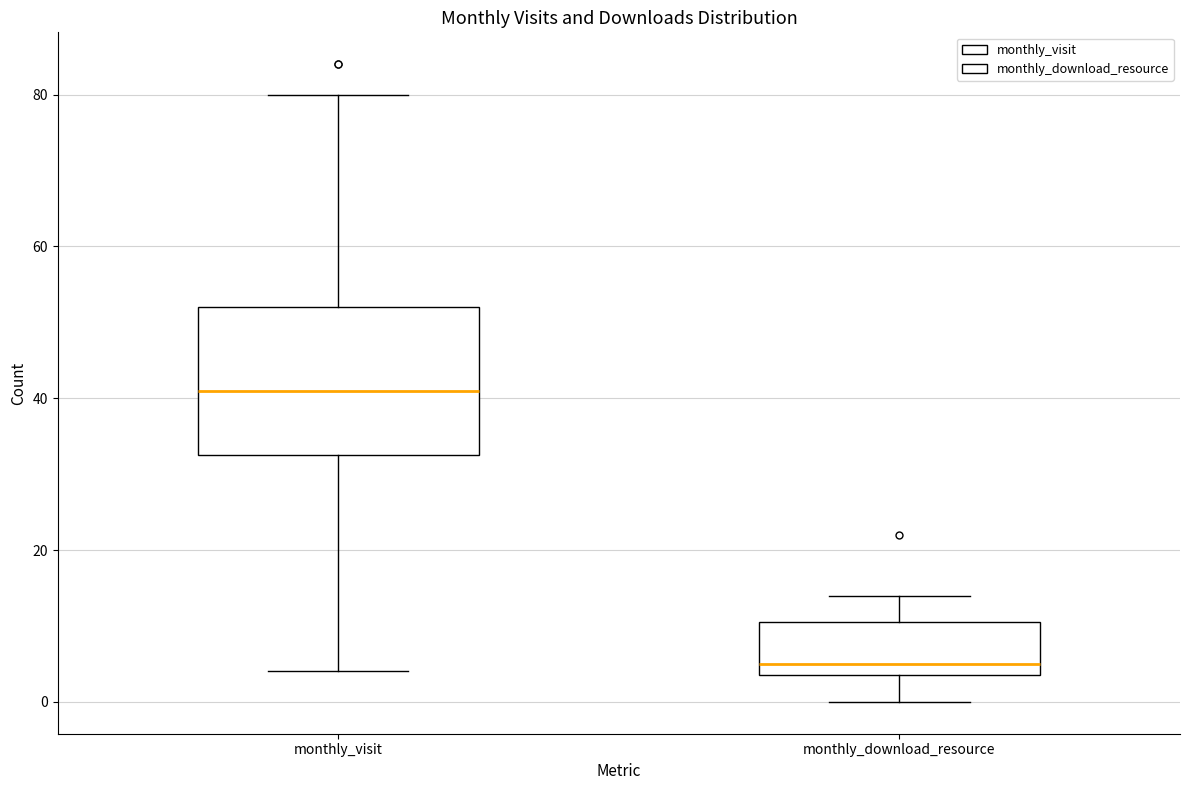

Which box has the highest median line?

monthly_visit